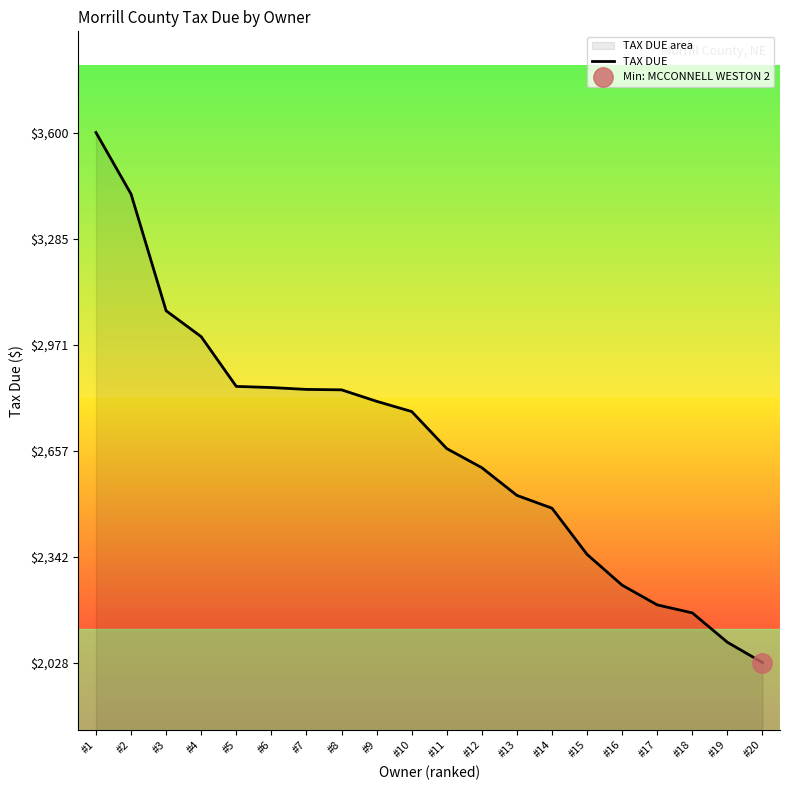

At which category does the chart reach its minimum across all series?

#20